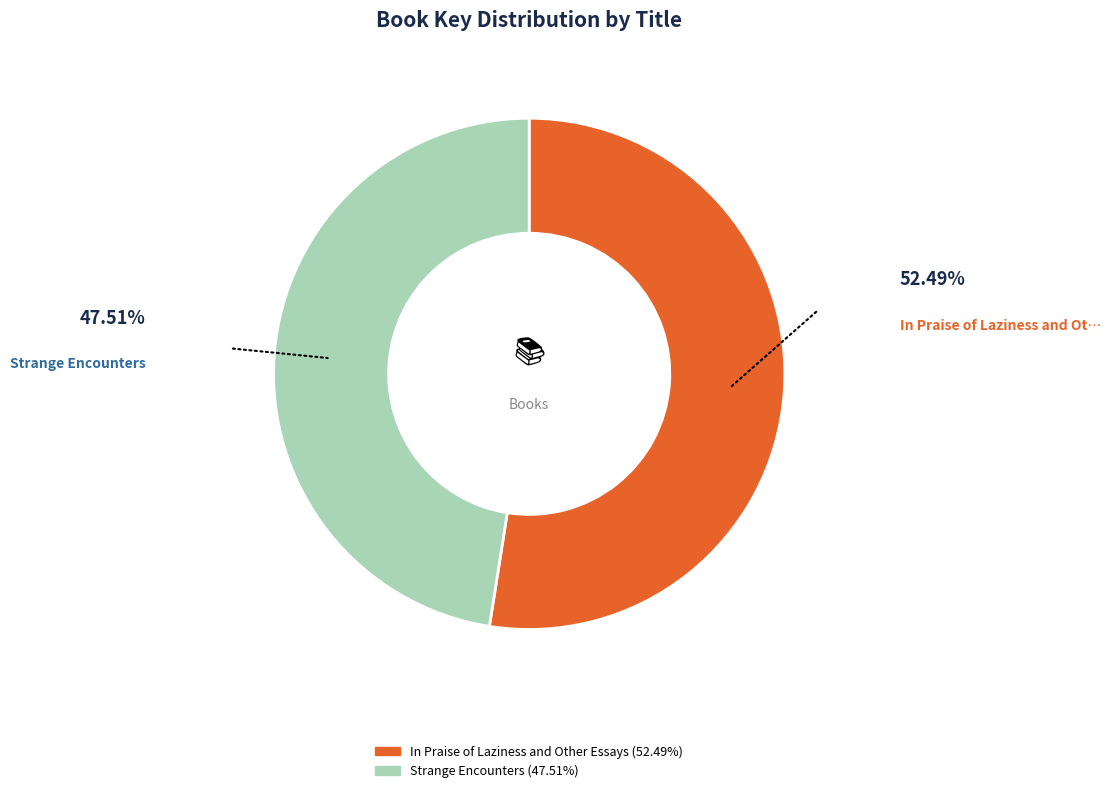

Rank the categories by value from highest to lowest.

In Praise of Laziness and Other Essays, Strange Encounters